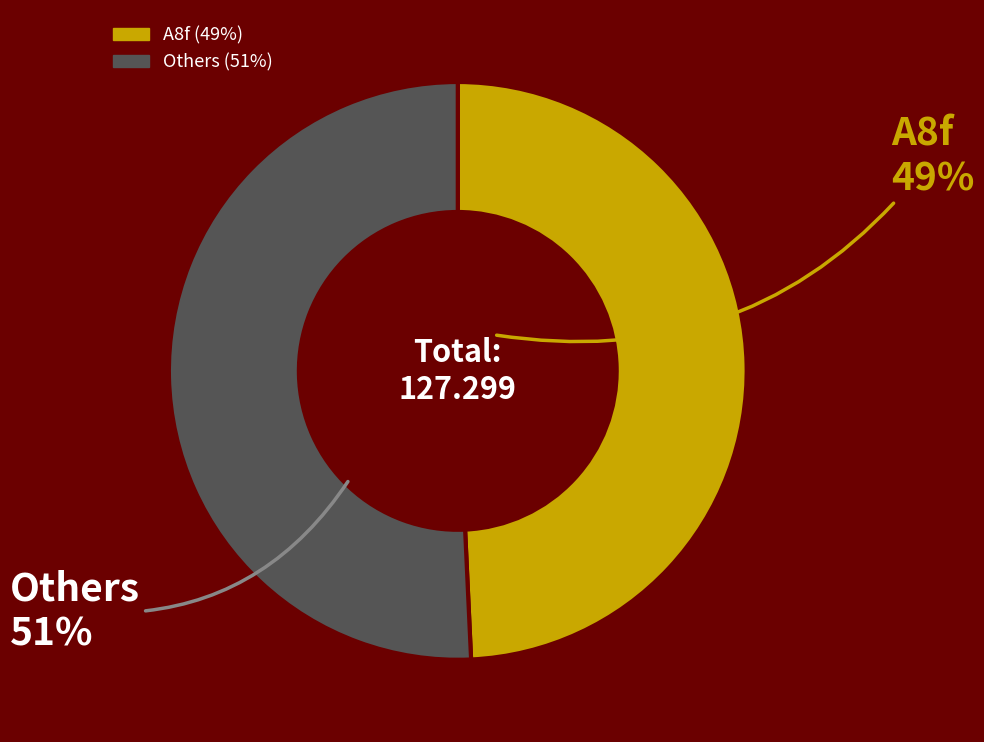

Rank the categories by value from lowest to highest.

A8f, Others